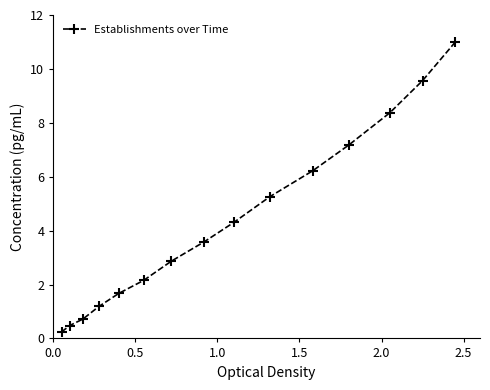

What is the maximum value shown in the chart?

11.0